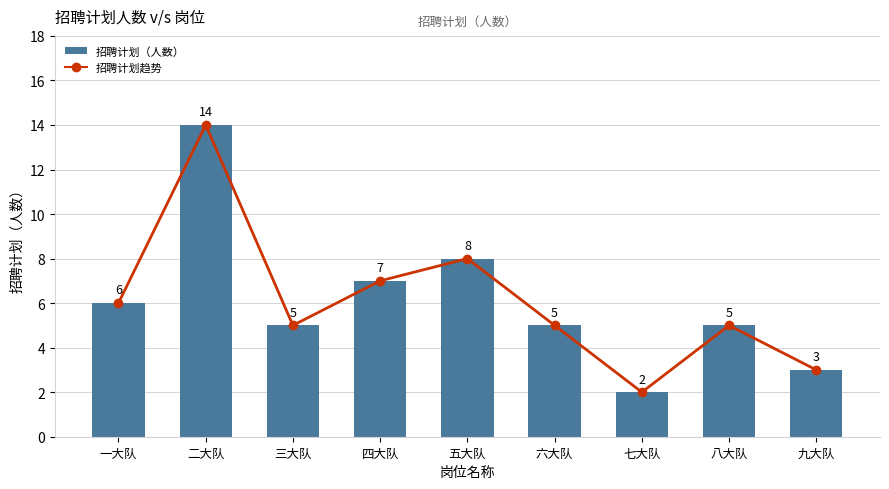

List the series in order of their peak value, lowest first.

招聘计划趋势, 招聘计划（人数）